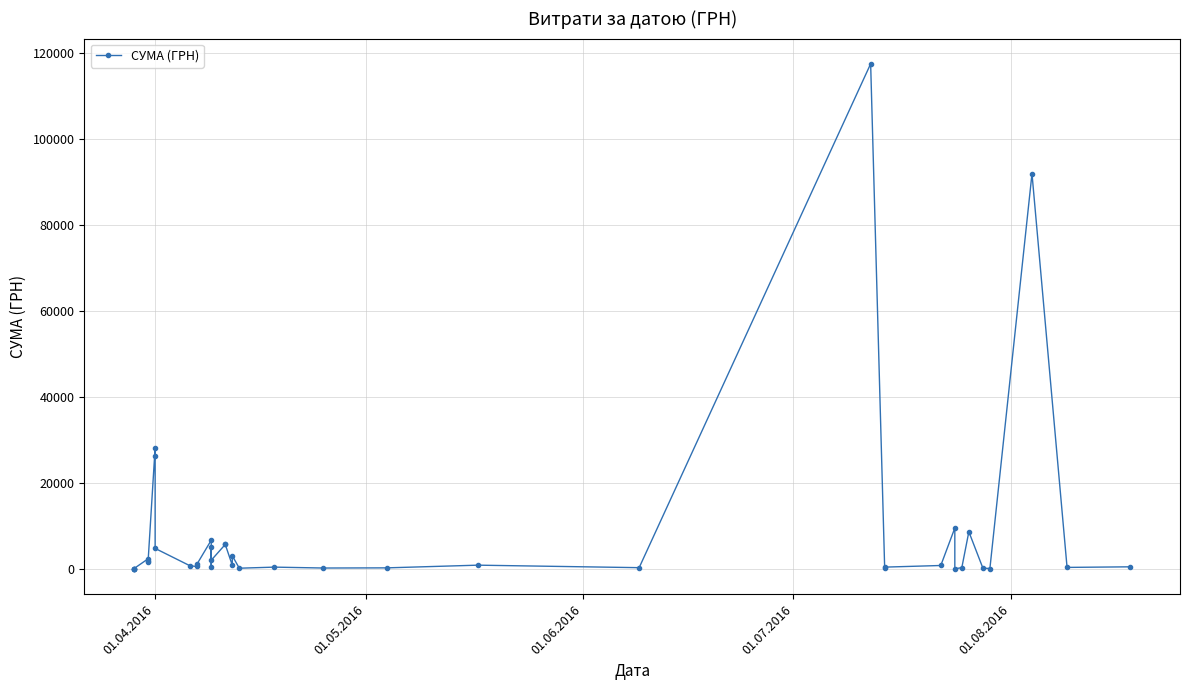

Does the chart have visible grid lines?

Yes